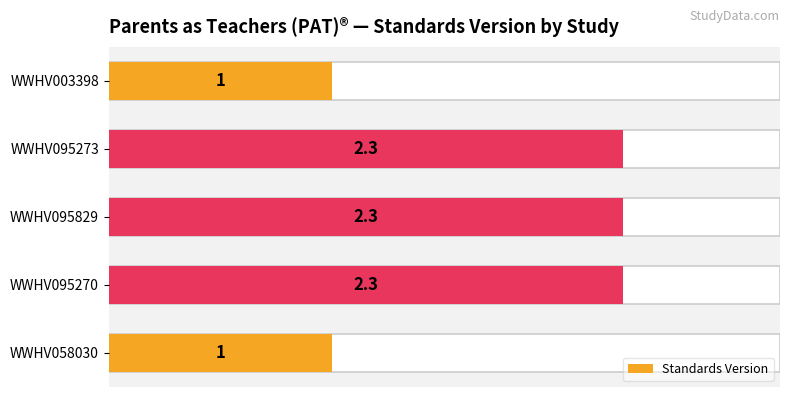

What is the value of the 3rd bar from the left?

2.3